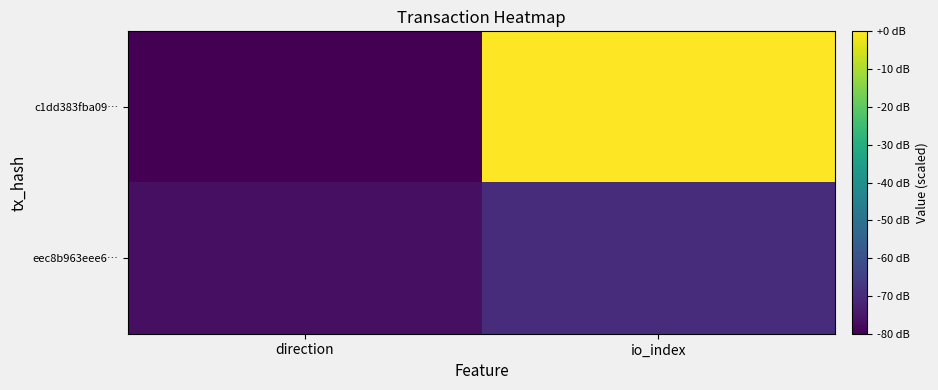

Reading right to left, transcribe all the data shown in this chart.

c1dd383fba09…: io_index=0.0	direction=-80.0
eec8b963eee6…: io_index=-69.8	direction=-76.6